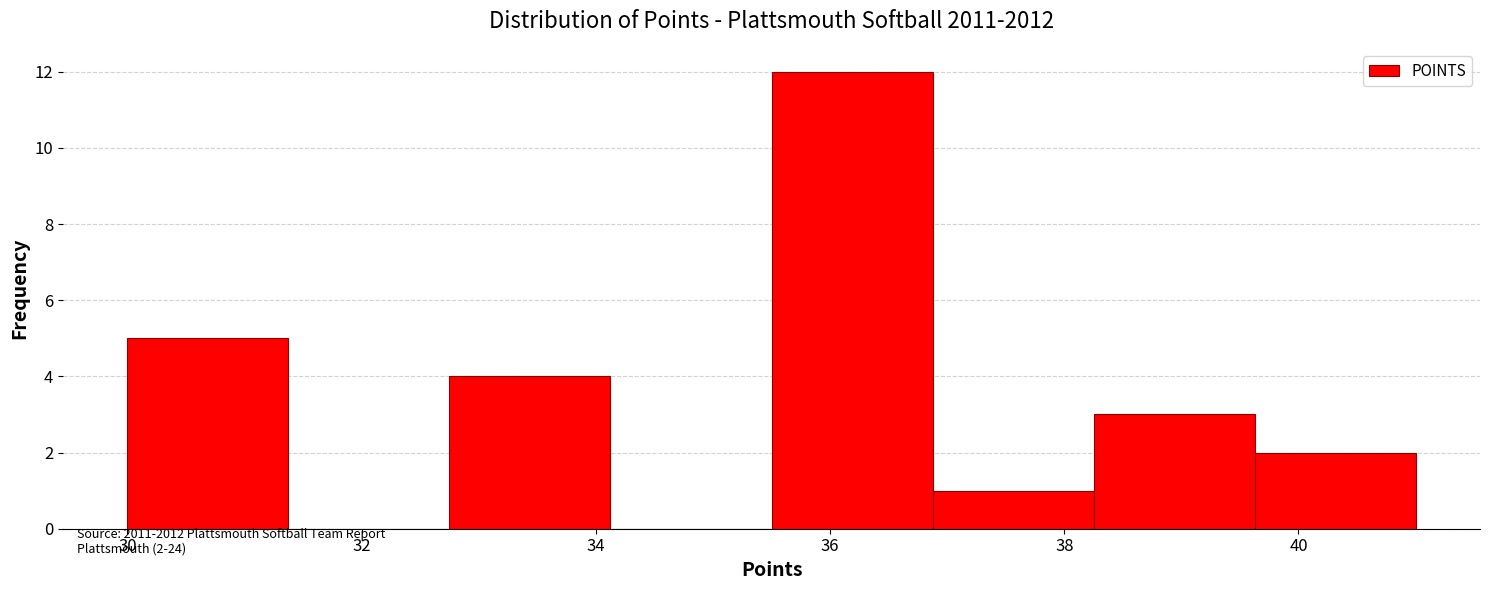

Over which range of the x-axis is the bar tallest?

35.6 to 36.8